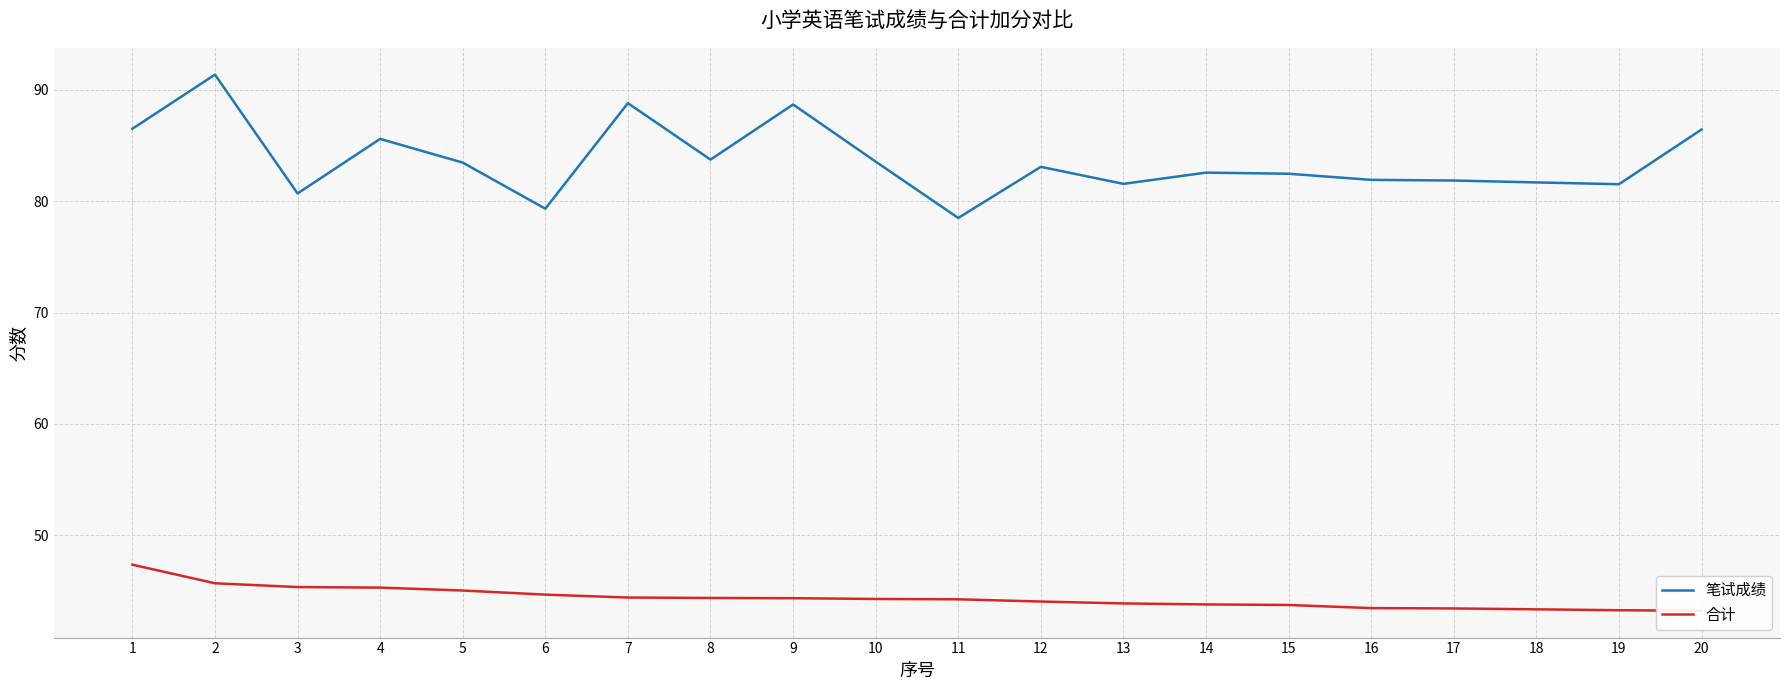

What is the difference between the highest and lowest values at 7?

44.4